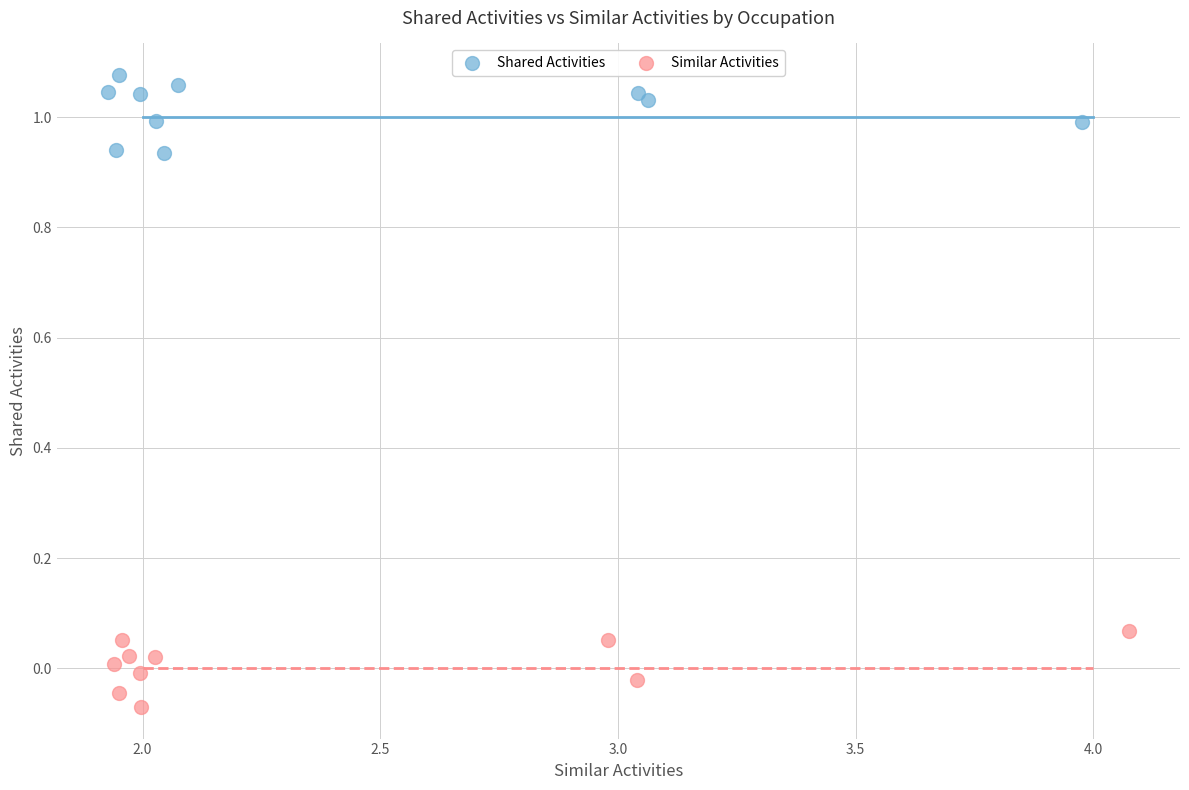

What are all the series names shown in the legend?

Shared Activities, Similar Activities